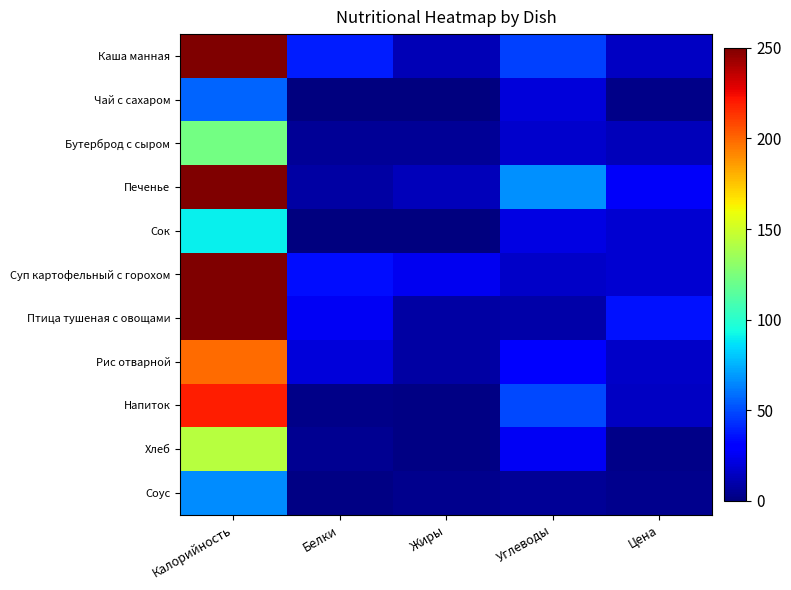

Reading left to right, extract all data points from this chart.

Каша манная: Калорийность=305.5	Белки=39.0	Жиры=11.8	Углеводы=47.0	Цена=15.2
Чай с сахаром: Калорийность=56.6	Белки=0.4	Жиры=0.1	Углеводы=20.1	Цена=2.0
Бутерброд с сыром: Калорийность=122.5	Белки=5.8	Жиры=5.0	Углеводы=17.0	Цена=12.8
Печенье: Калорийность=420.0	Белки=8.0	Жиры=13.0	Углеводы=67.0	Цена=27.0
Сок: Калорийность=90.0	Белки=0.0	Жиры=0.0	Углеводы=22.0	Цена=18.0
Суп картофельный с горохом: Калорийность=452.6	Белки=35.1	Жиры=24.9	Углеводы=16.5	Цена=18.0
Птица тушеная с овощами: Калорийность=362.3	Белки=25.7	Жиры=8.7	Углеводы=9.0	Цена=36.0
Рис отварной: Калорийность=198.6	Белки=19.7	Жиры=8.5	Углеводы=31.6	Цена=16.0
Напиток: Калорийность=219.0	Белки=2.9	Жиры=1.2	Углеводы=49.6	Цена=15.0
Хлеб: Калорийность=142.8	Белки=4.3	Жиры=1.0	Углеводы=25.4	Цена=2.0
Соус: Калорийность=66.0	Белки=1.3	Жиры=2.9	Углеводы=5.6	Цена=3.0